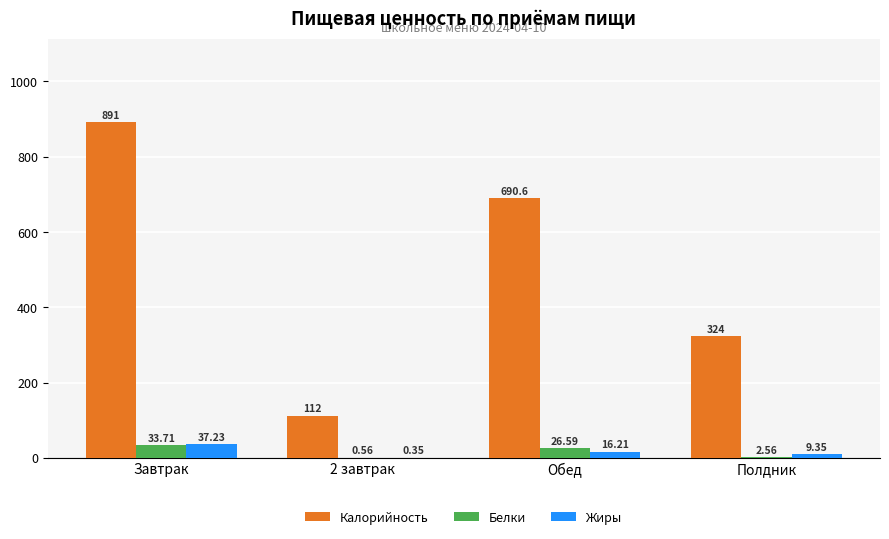

At which label does Белки reach its peak?

Завтрак